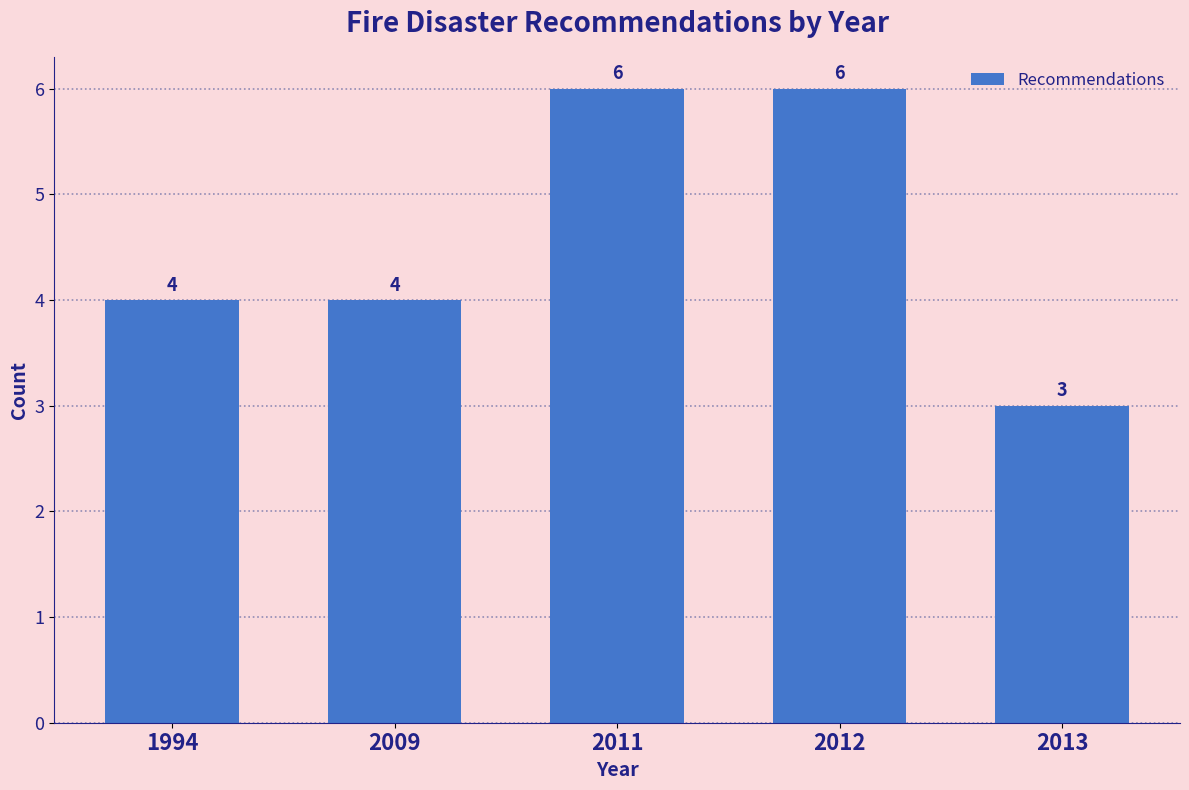

Reading left to right, transcribe all the data shown in this chart.

4	4	6	6	3